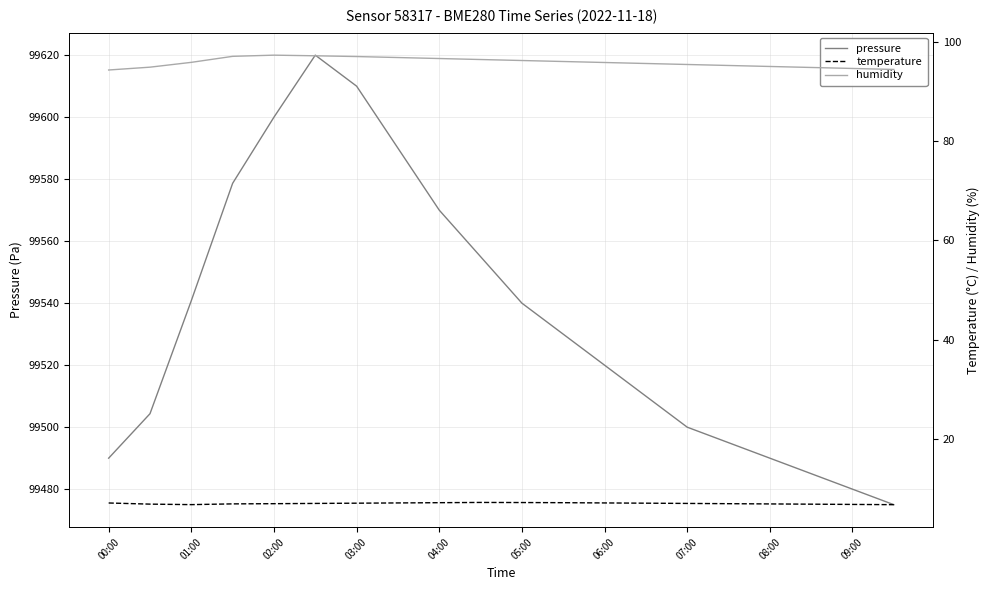

Read the humidity value at 15.

95.2